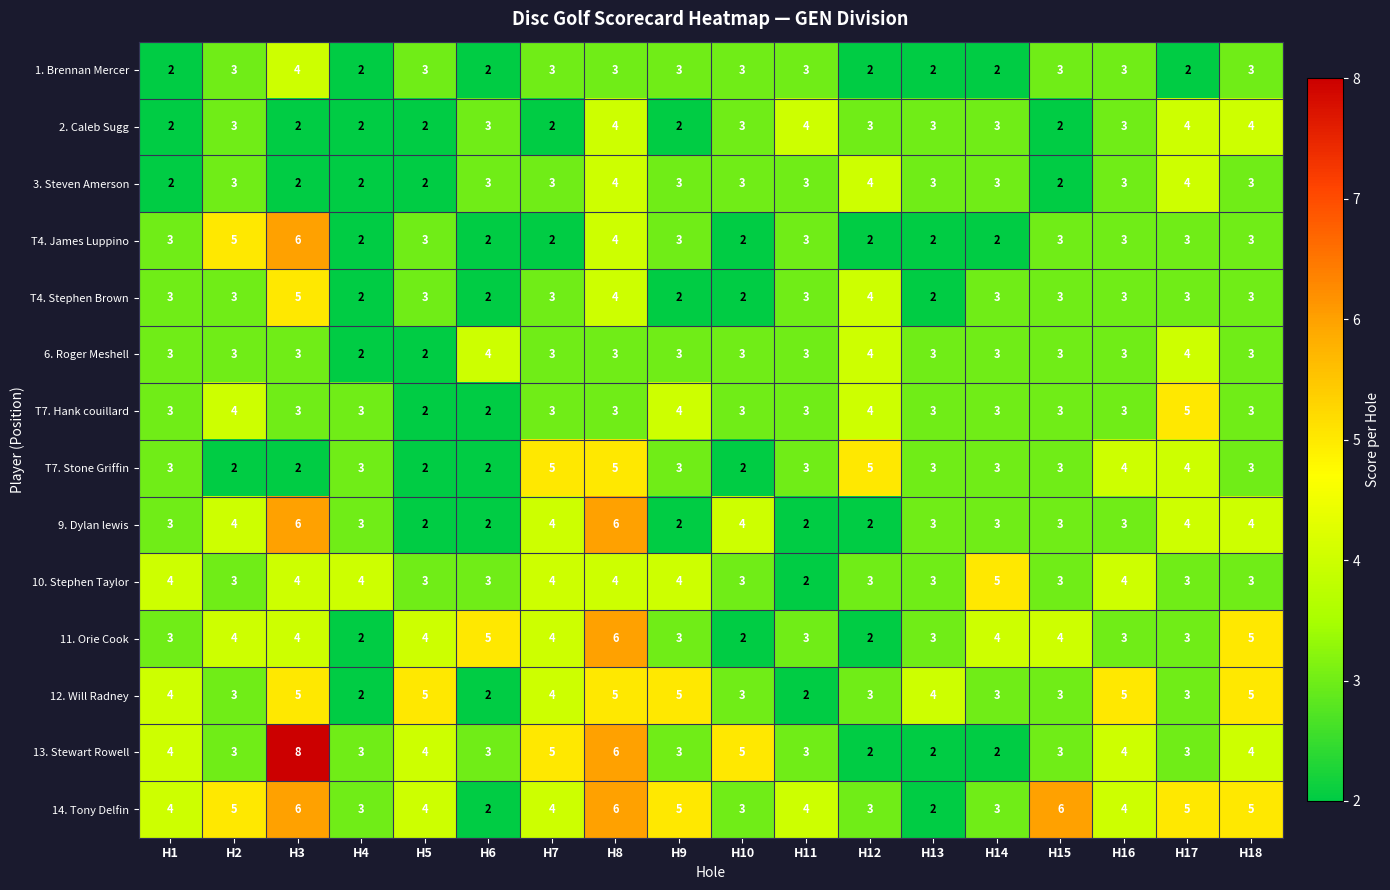

How many data points does each series have?

18